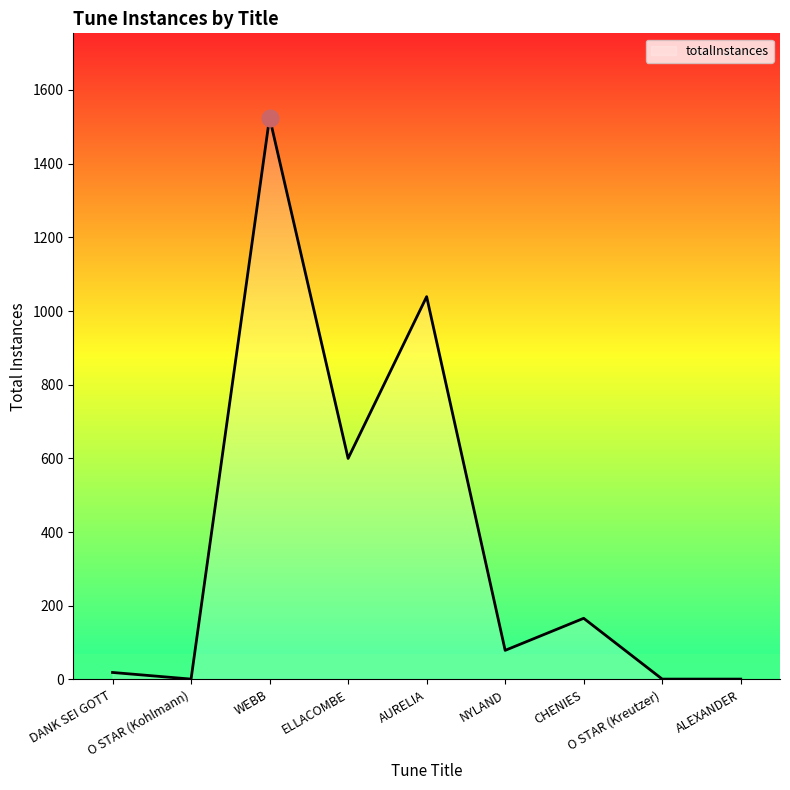

What is the difference between the maximum and minimum values?

1524